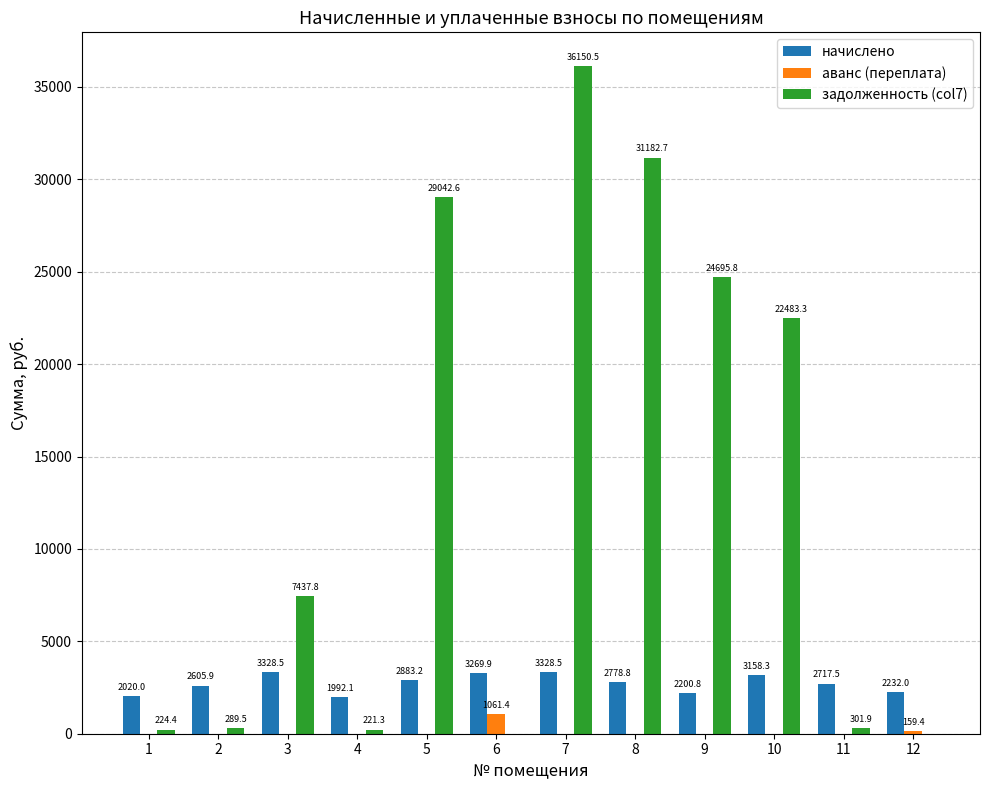

How many distinct data groups are displayed?

3